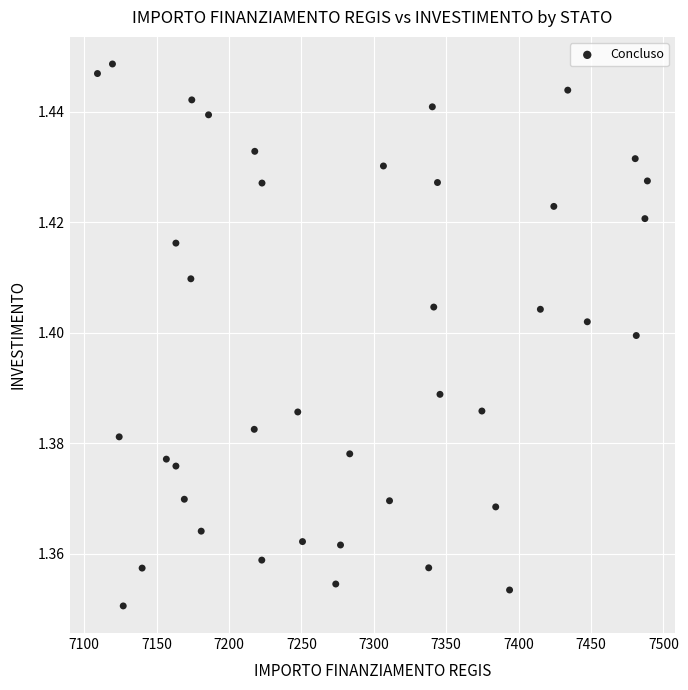

What is the range of X values (max minus min)?

379.7